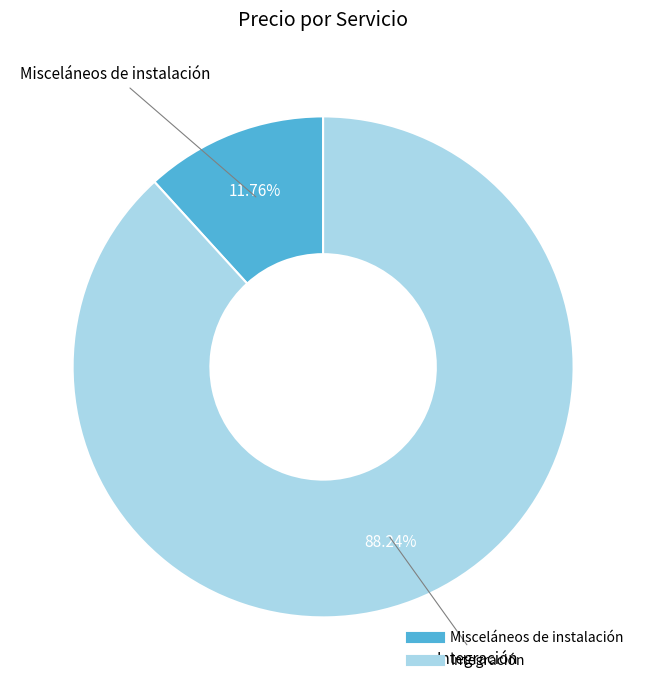

Between Integración and Misceláneos de instalación, which is larger?

Integración